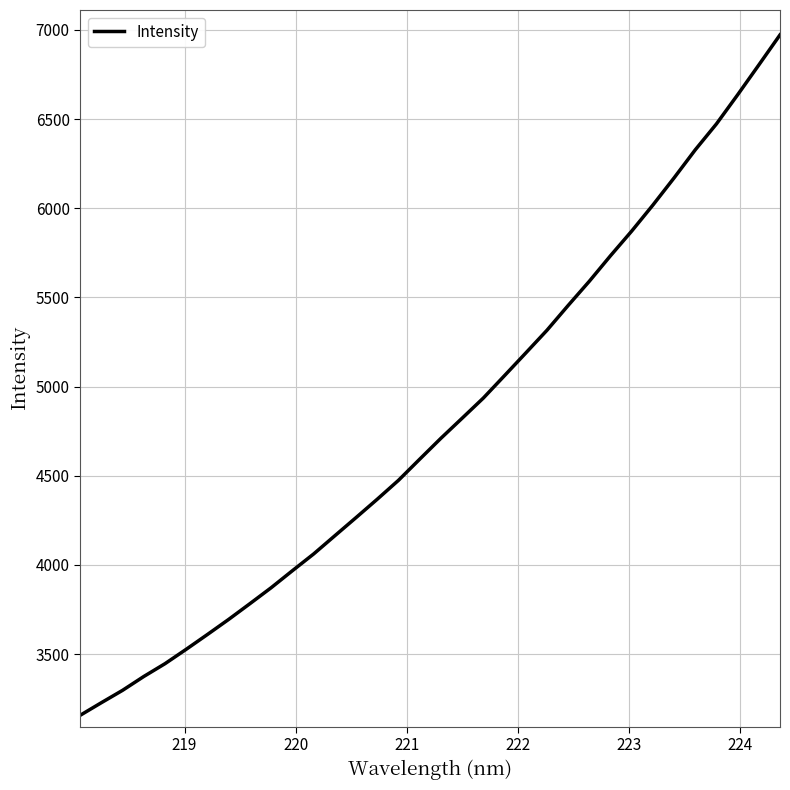

What is the smallest value displayed?

3156.9